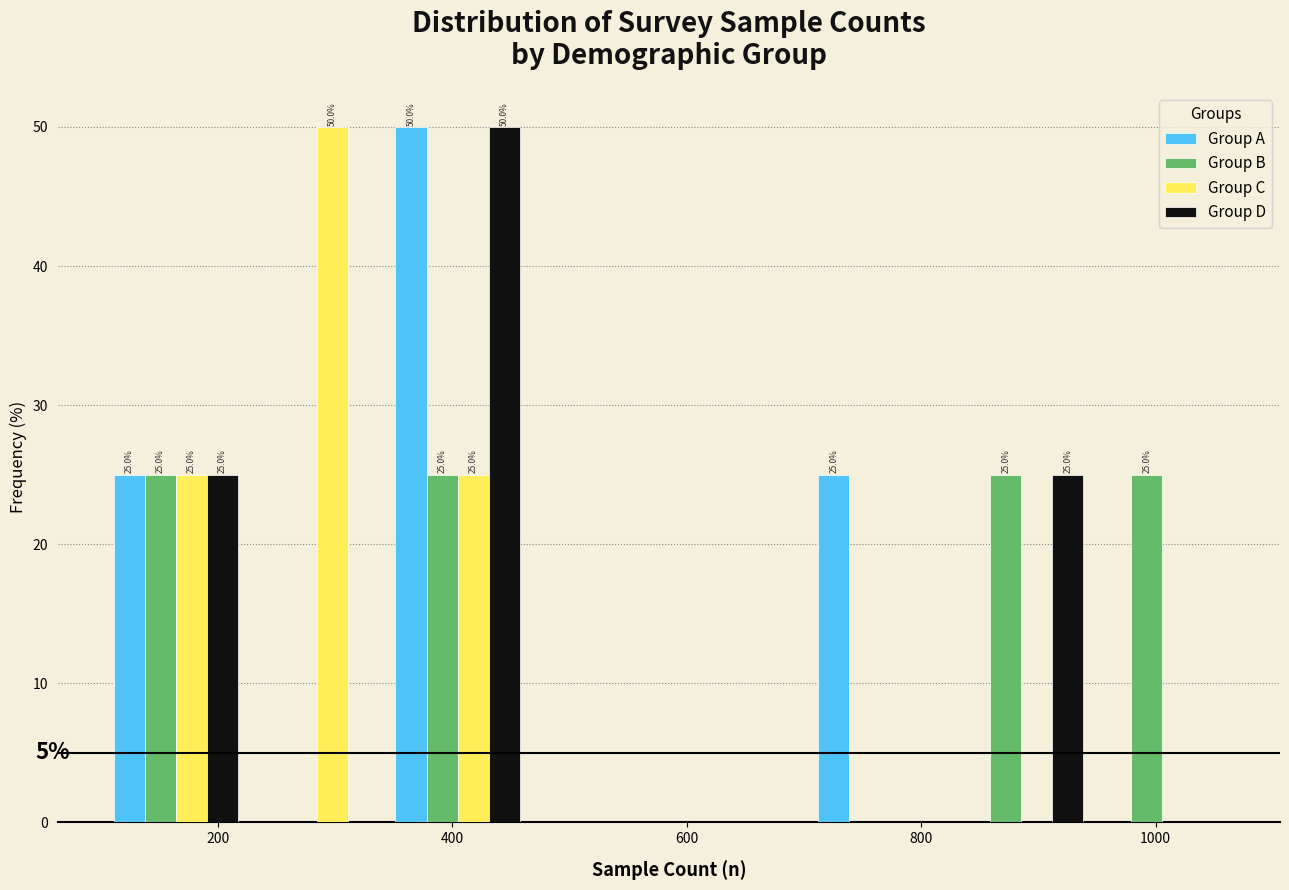

In the Group C series, which range on the x-axis has the tallest bar?

220 to 340